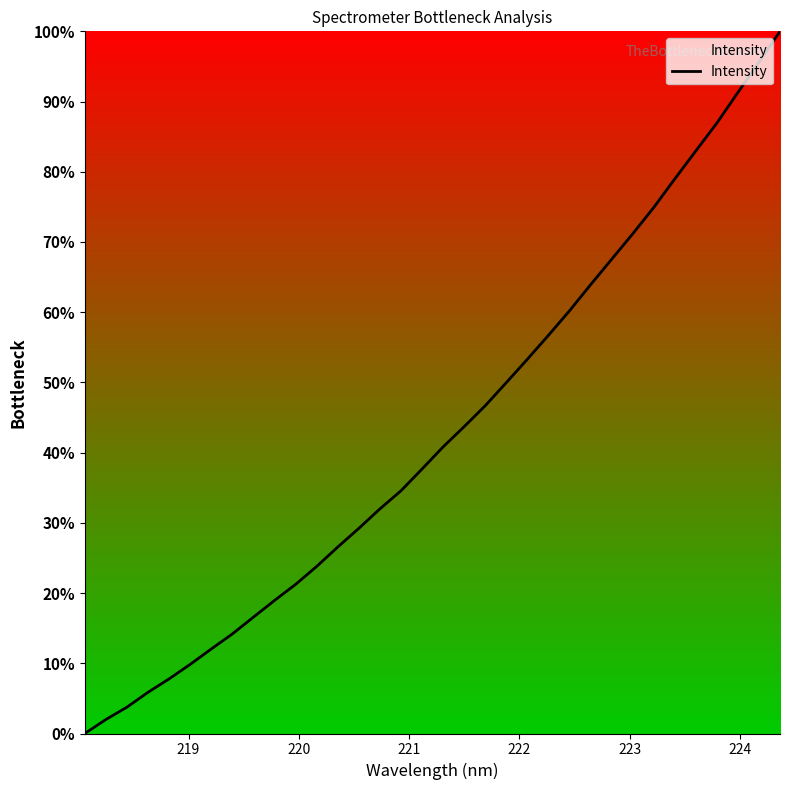

What is the maximum value shown in the chart?

100.0